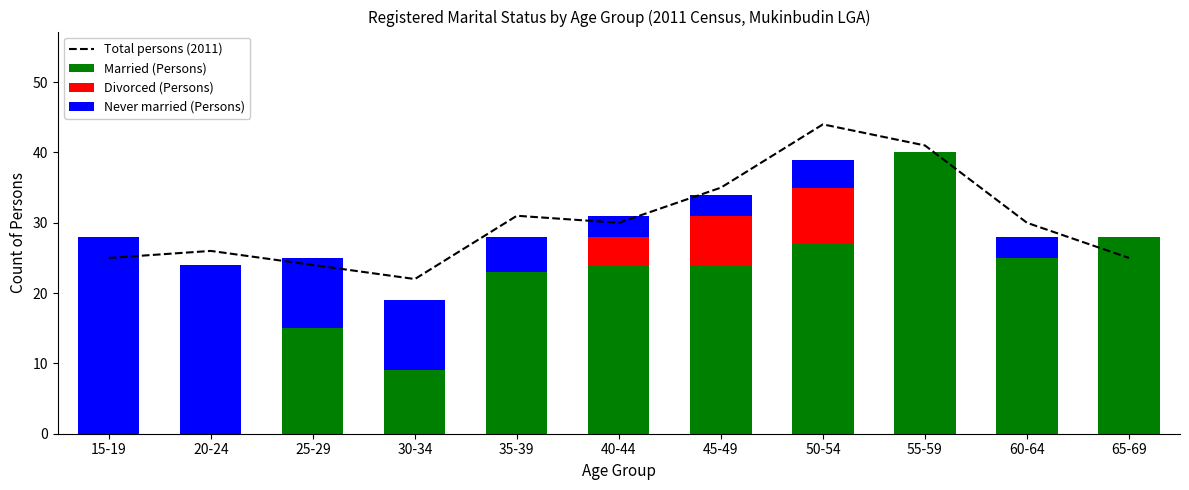

How many series are shown in this chart?

4